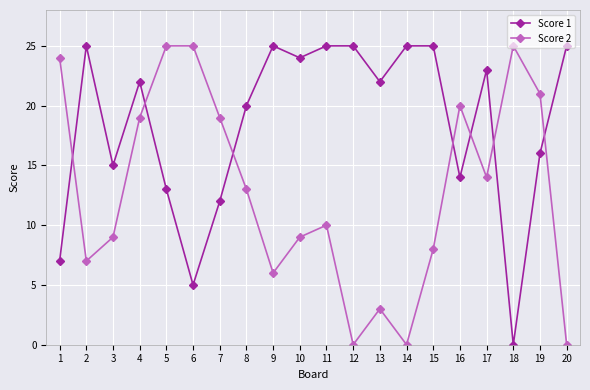

The value of Score 1 at 16 is 14. True or false?

True